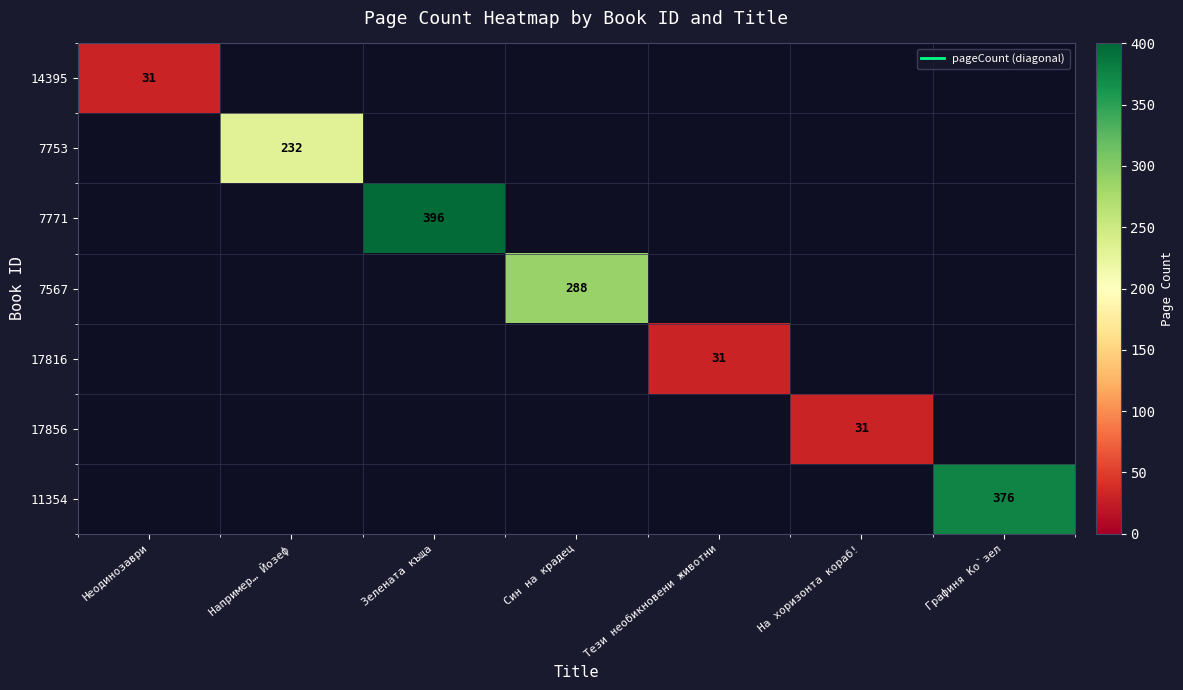

Is the value of 11354 at Зелената къща greater than the value of 7771 at Син на крадец?

No